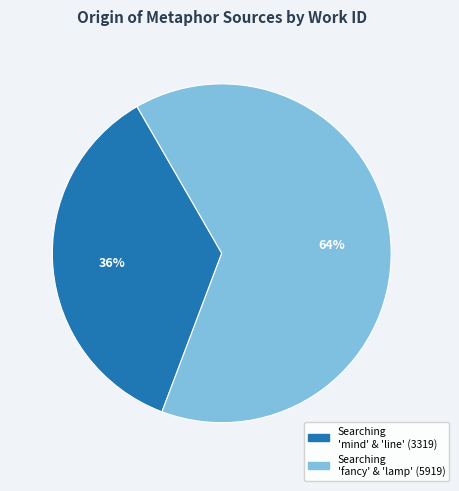

To the nearest percent, what is the average slice percentage?

50%